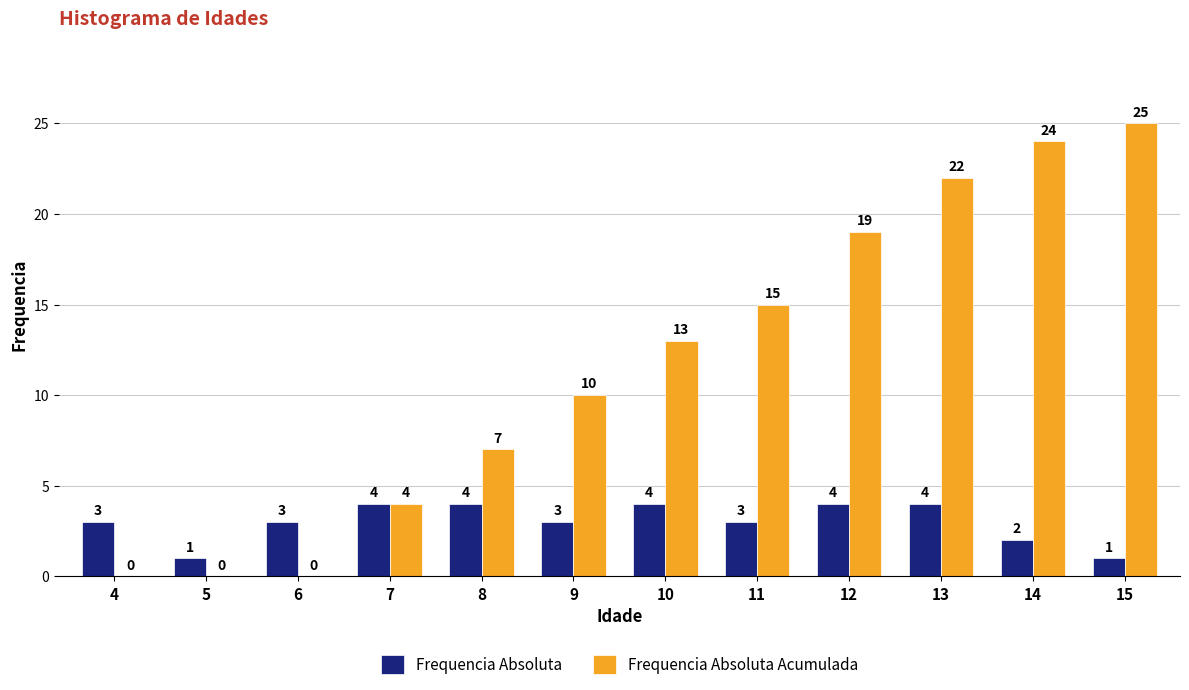

Reading left to right, what are all the values shown in this chart?

Frequencia Absoluta: 3	1	3	4	4	3	4	3	4	4	2	1
Frequencia Absoluta Acumulada: 0	0	0	4	7	10	13	15	19	22	24	25